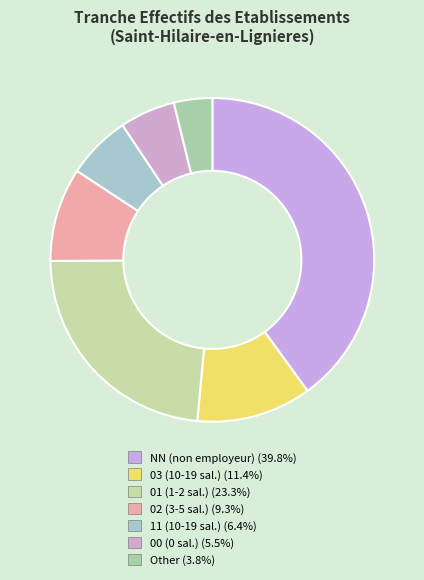

Is there a majority slice in this chart?

No